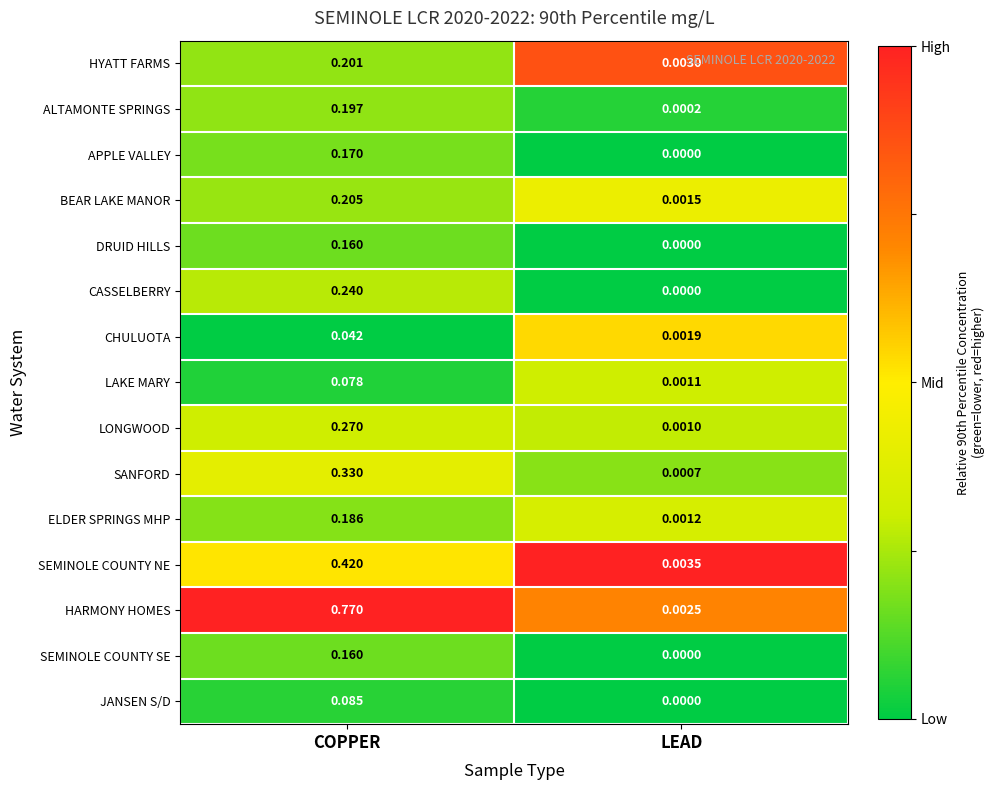

What is the total value across all series at COPPER?

3.5